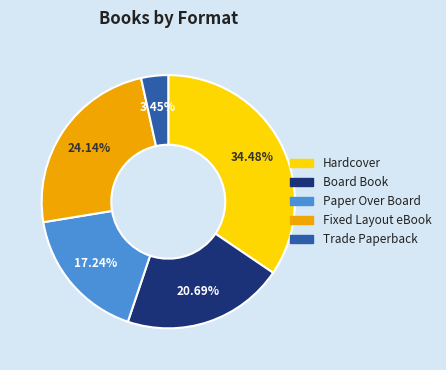

Is there a majority slice in this chart?

No